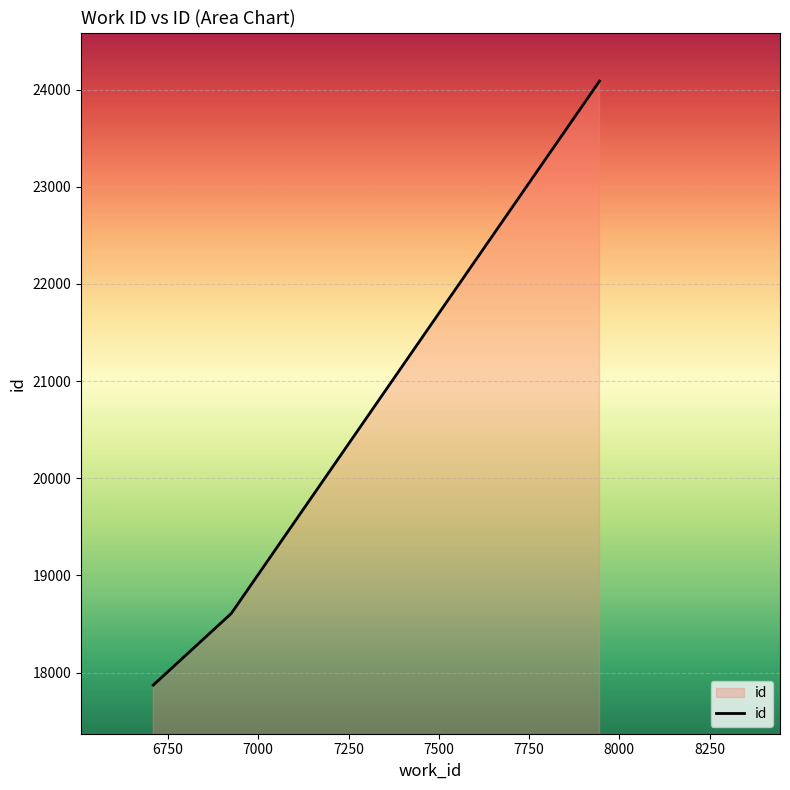

What is the difference between the maximum and second lowest values?

5479